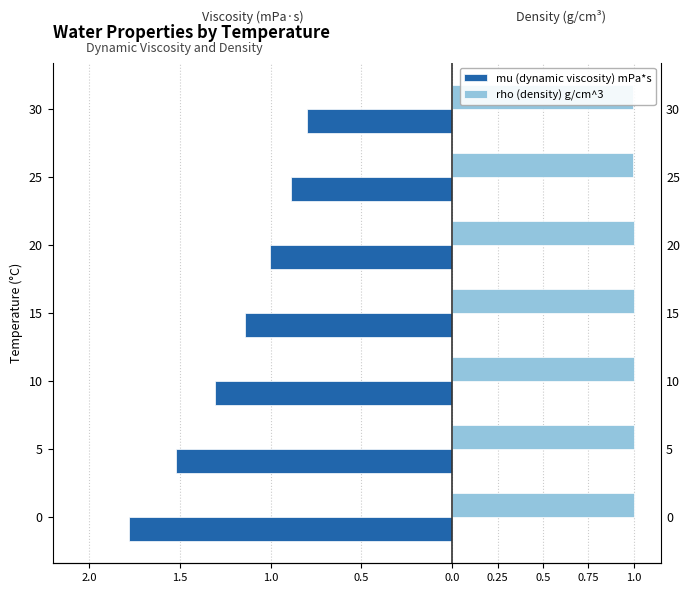

The rho (density) g/cm^3 series shows 1.7 at 5. True or false?

False